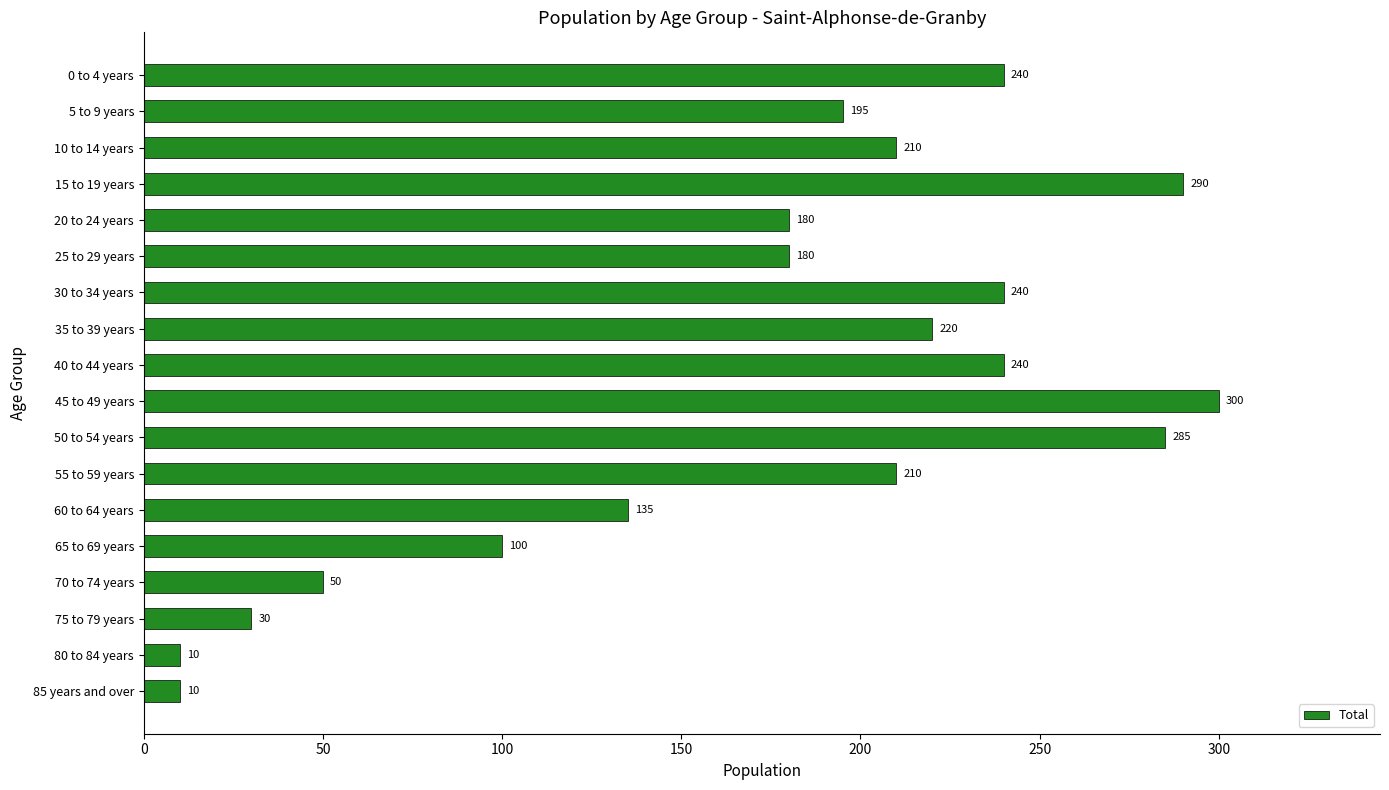

Reading top to bottom, what are all the values shown in this chart?

240	195	210	290	180	180	240	220	240	300	285	210	135	100	50	30	10	10